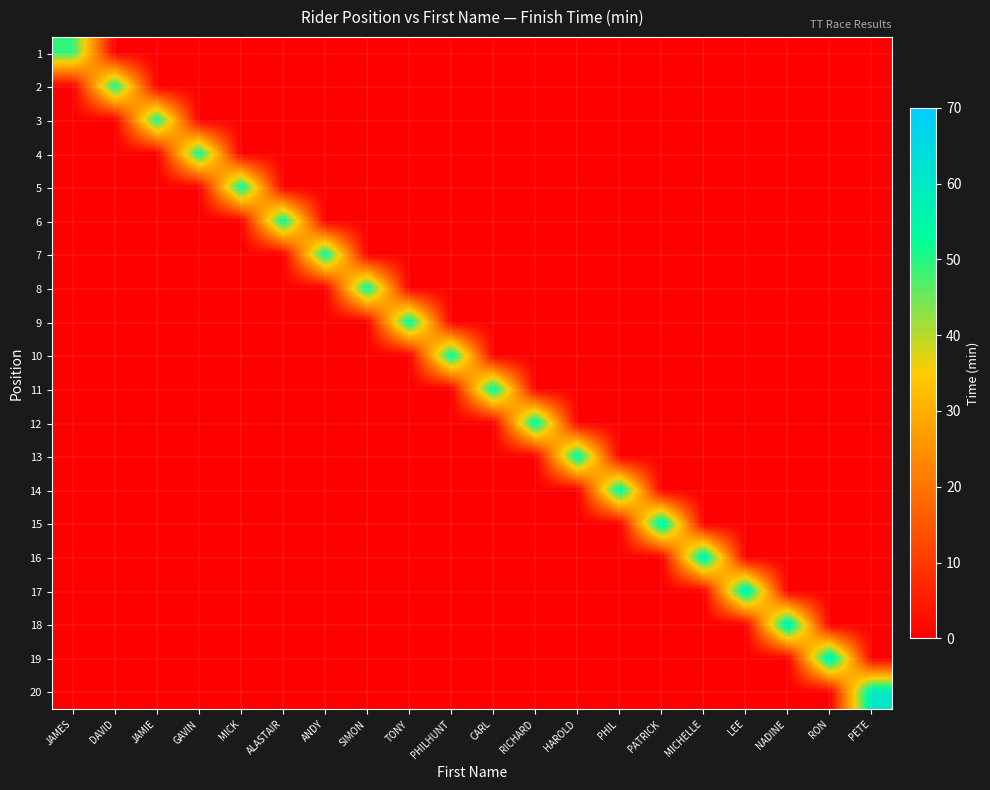

Which series changed the most between MICK and SIMON?

5